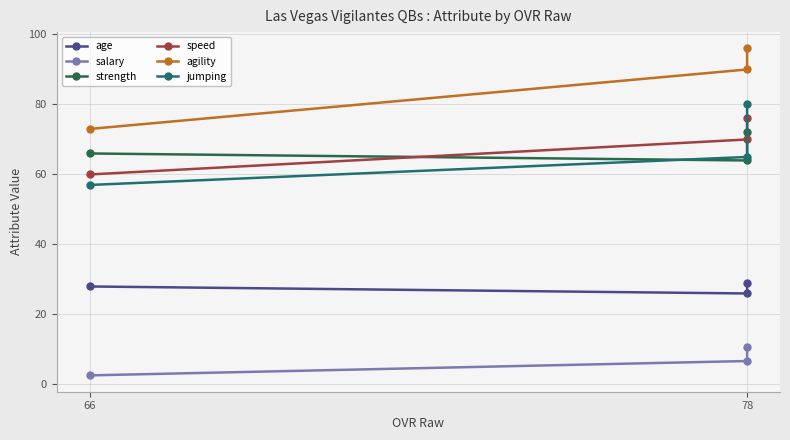

How many series are shown in this chart?

6